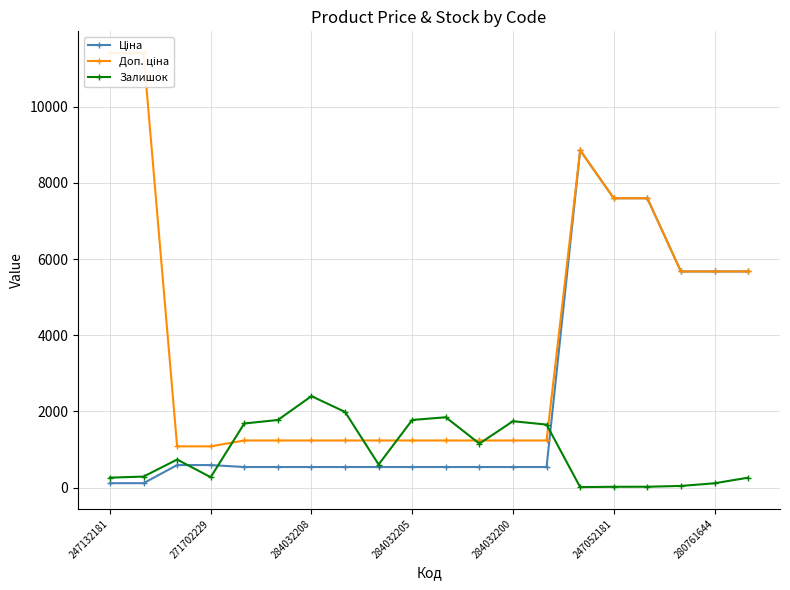

At which label does Залишок reach its peak?

284032208